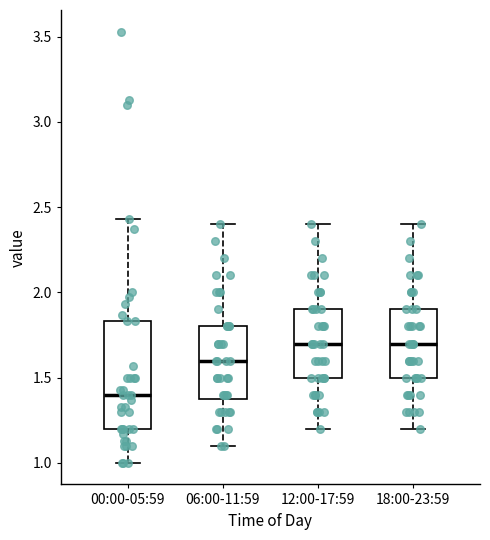

Reading left to right, transcribe this box plot: for each box, give where its median line is, the range the box spans, and where its two whiskers end, as read against the y-axis. The values are not printed on the chart, so give them approximately, as read against the axis.

00:00-05:59: median 1.40, box 1.20 to 1.85, whiskers 1.00 to 2.45
06:00-11:59: median 1.60, box 1.40 to 1.80, whiskers 1.10 to 2.40
12:00-17:59: median 1.70, box 1.50 to 1.90, whiskers 1.20 to 2.40
18:00-23:59: median 1.70, box 1.50 to 1.90, whiskers 1.20 to 2.40